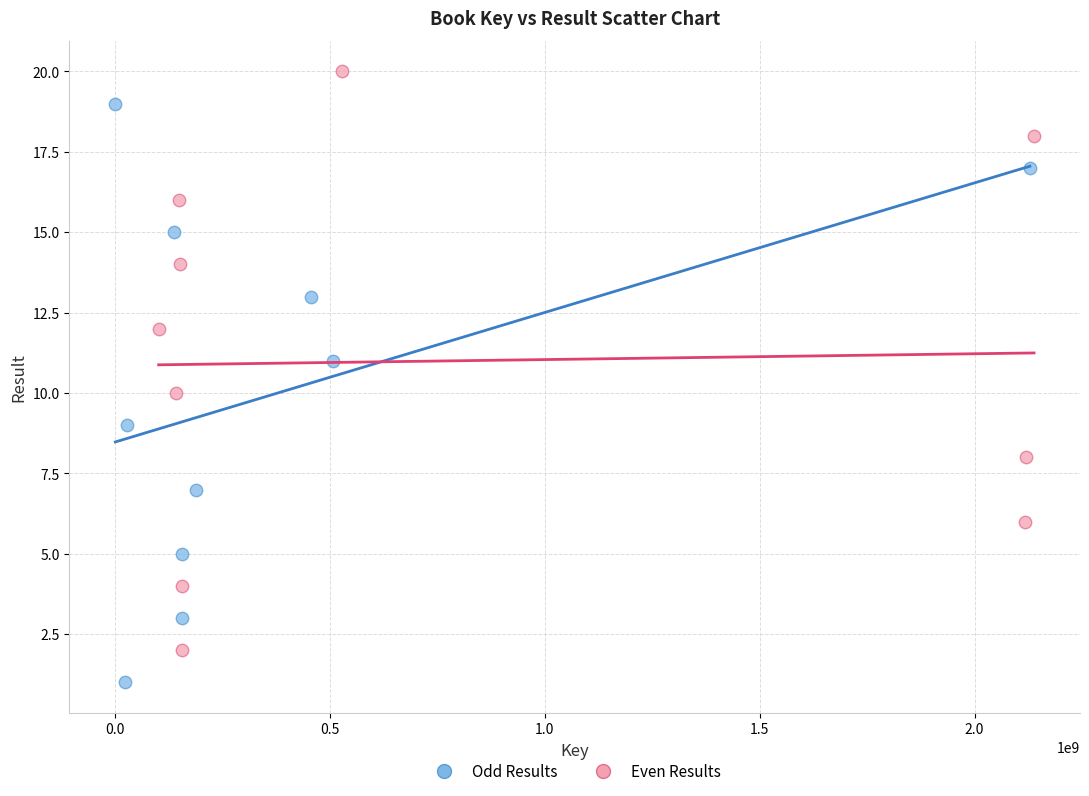

Which series contains the lowest Y value?

Odd Results